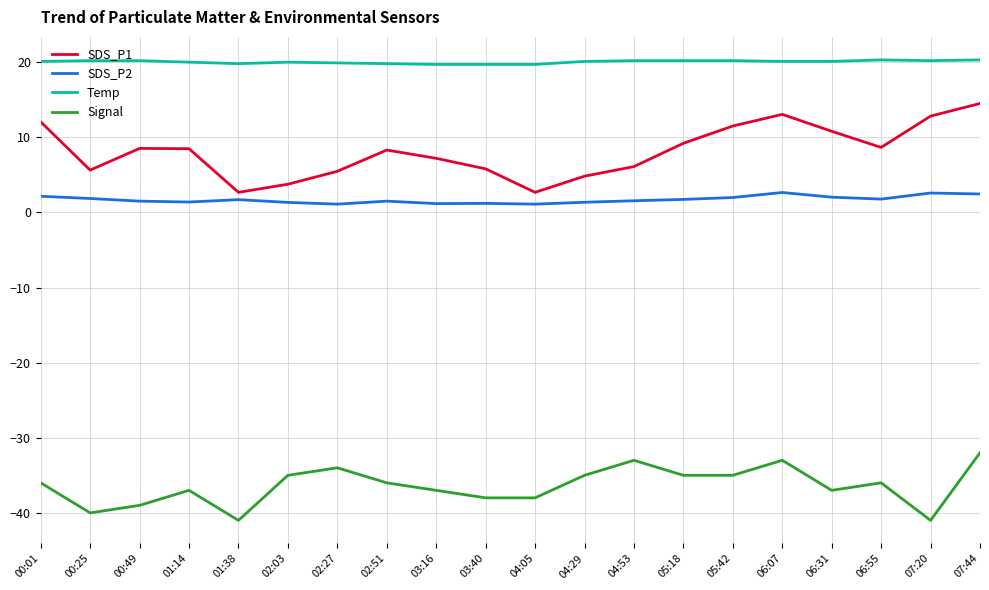

The Temp series shows 29.7 at 02:51. True or false?

False